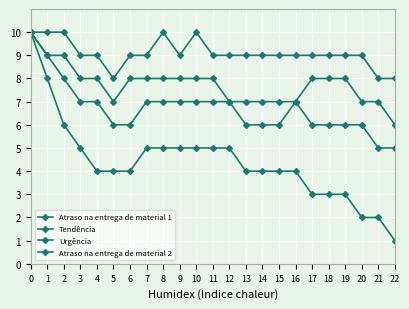

What is the sum of all Urgência values?

154